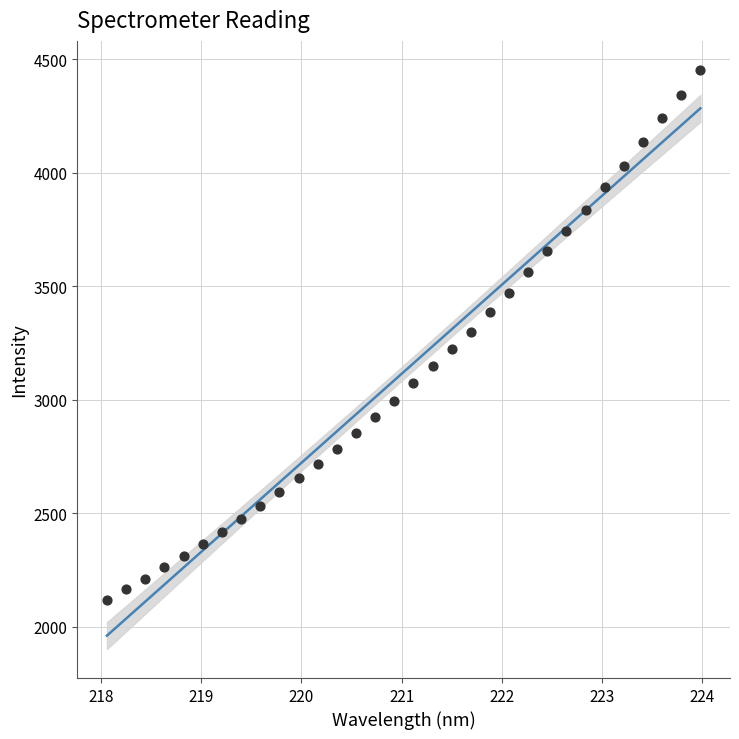

What is the range of X values (max minus min)?

5.9